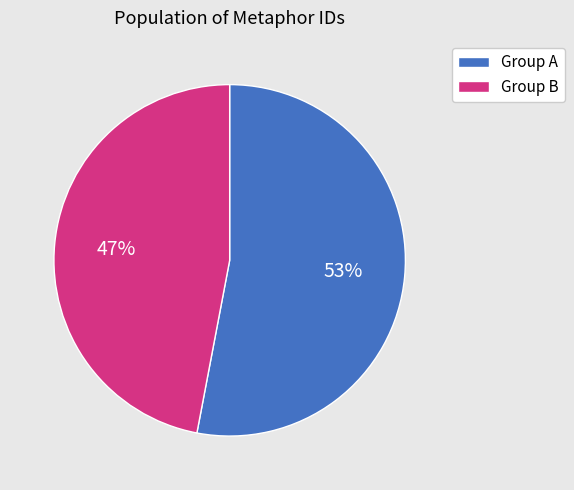

Which slice is the smallest?

Group B